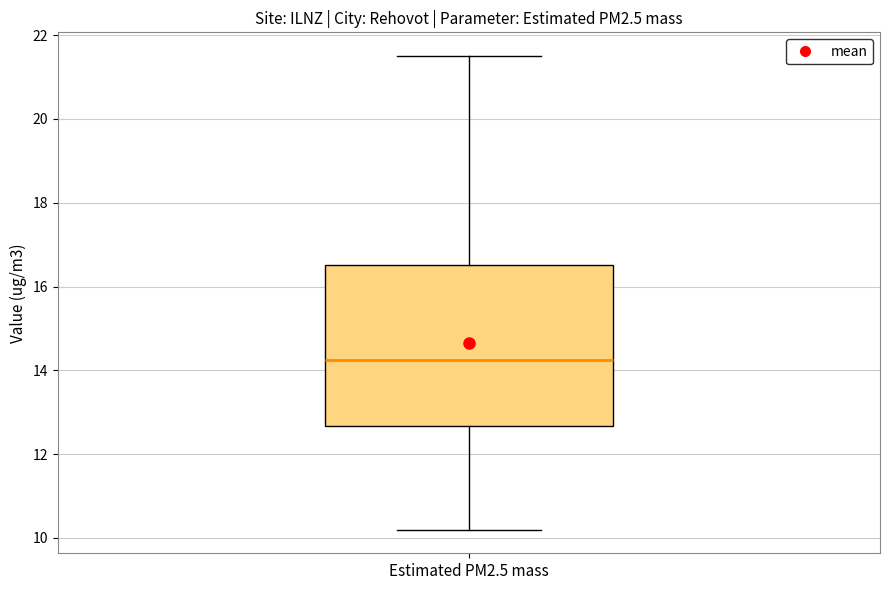

Where is the upper edge of the box for Estimated PM2.5 mass on the y-axis? The values are not printed on the chart, so give them approximately, as read against the axis.

16.6